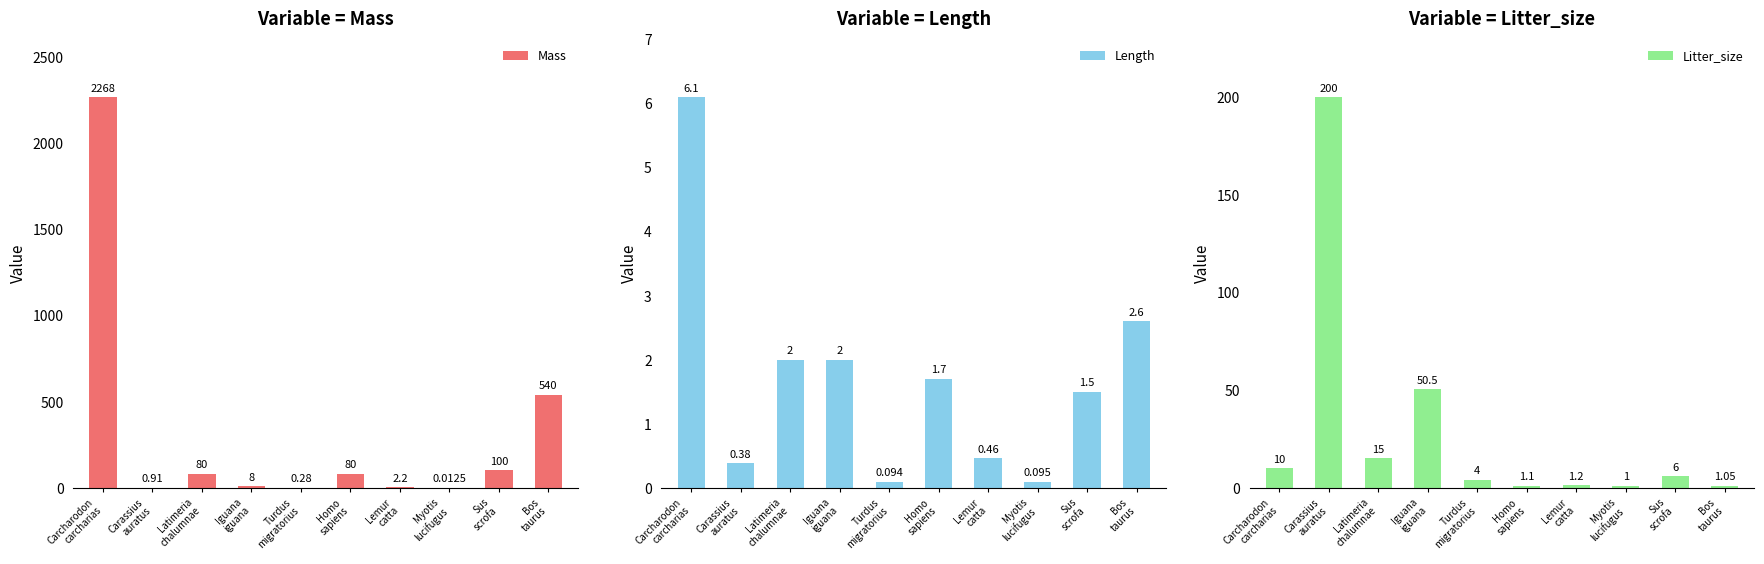

What is the sum of the Mass values at Turdus
migratorius and Lemur
catta?

2.5